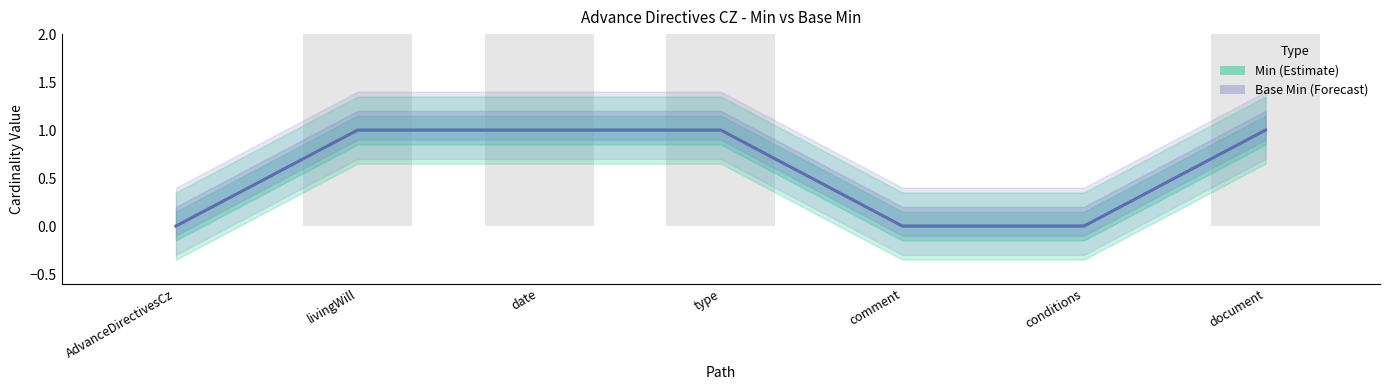

True or false: Base Min has a value of 1 at livingWill.

True